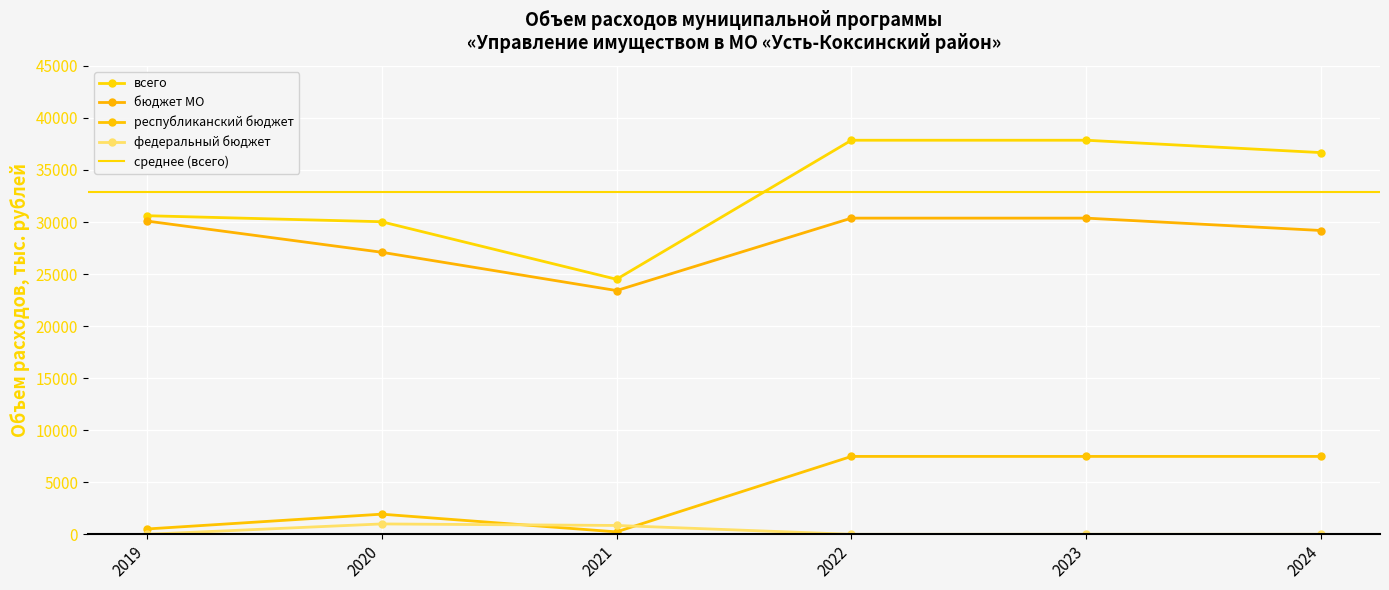

True or false: республиканский бюджет and федеральный бюджет intersect in this chart.

True